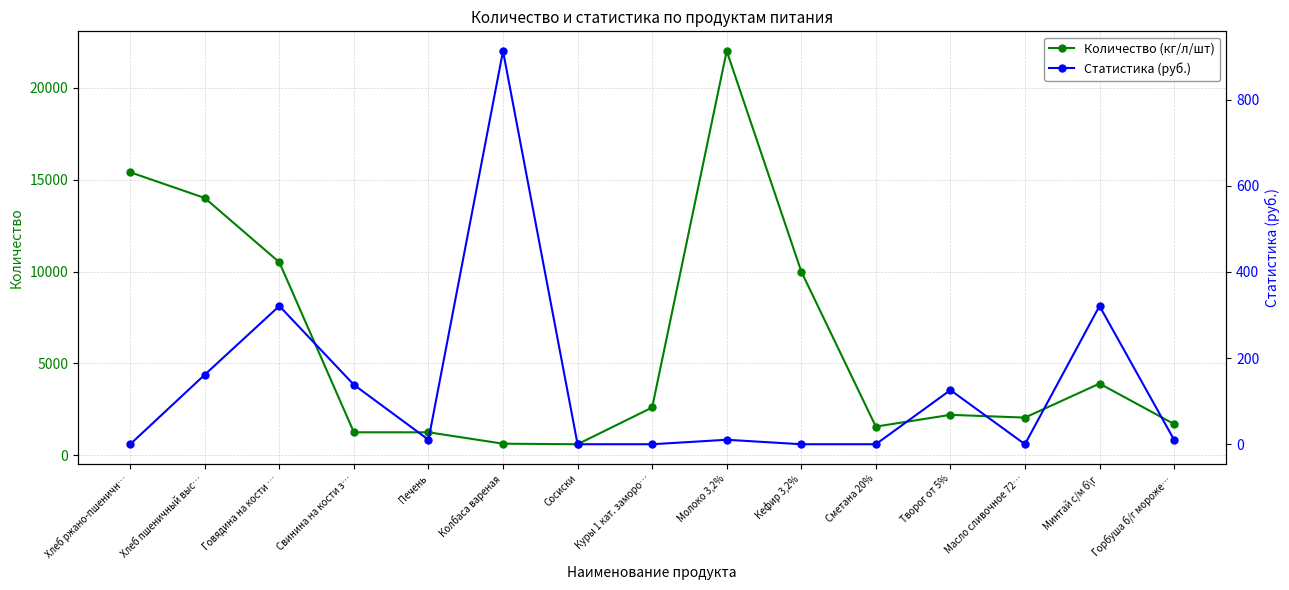

How many intersections are there between Статистика (руб.) and Количество (кг/л/шт)?

2